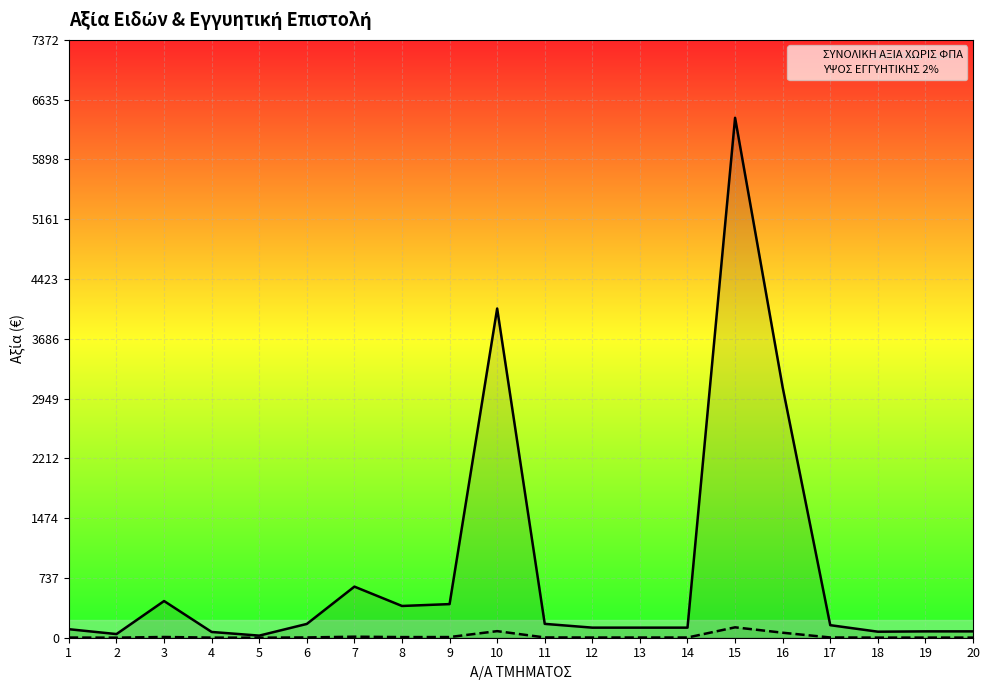

What is the value of the ΥΨΟΣ ΕΓΓΥΗΤΙΚΗΣ 2% point at the 5th from the left?

0.5